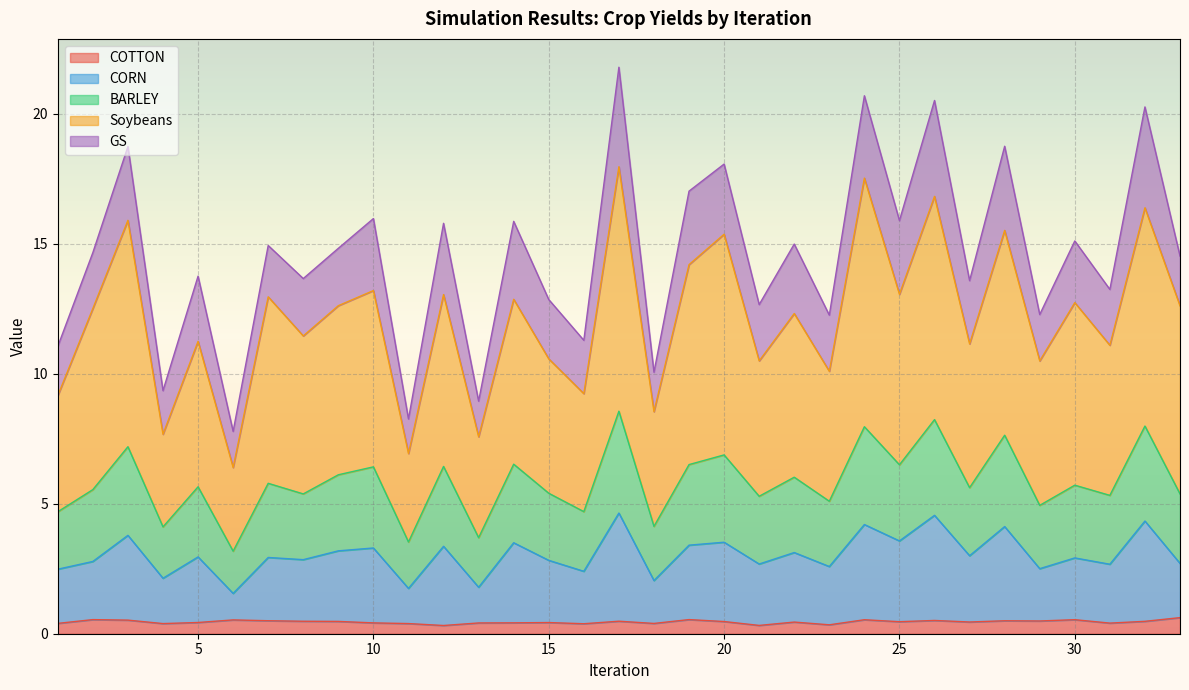

What is the minimum value shown in the chart?

0.3